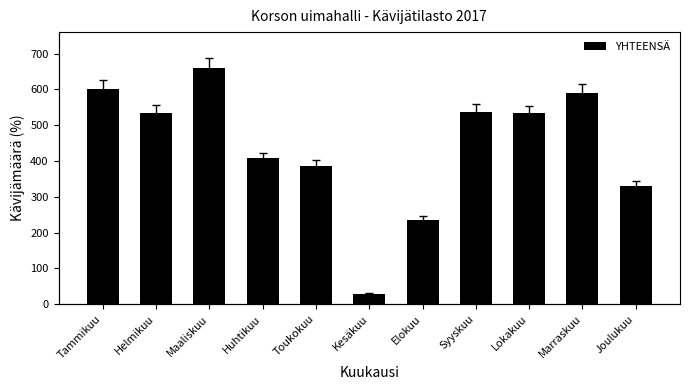

What is the average value?

441